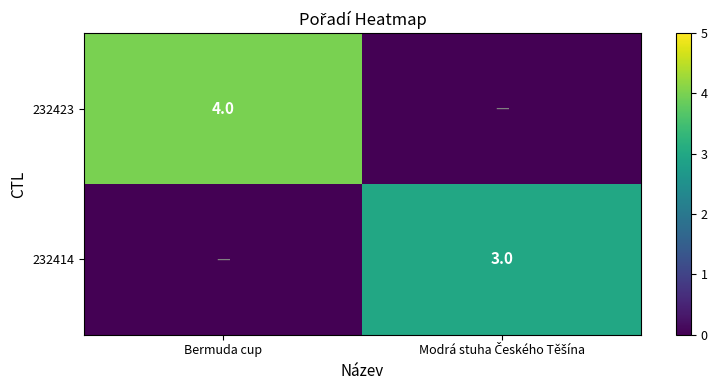

Is it true that 232423 equals 5 at Bermuda cup?

False